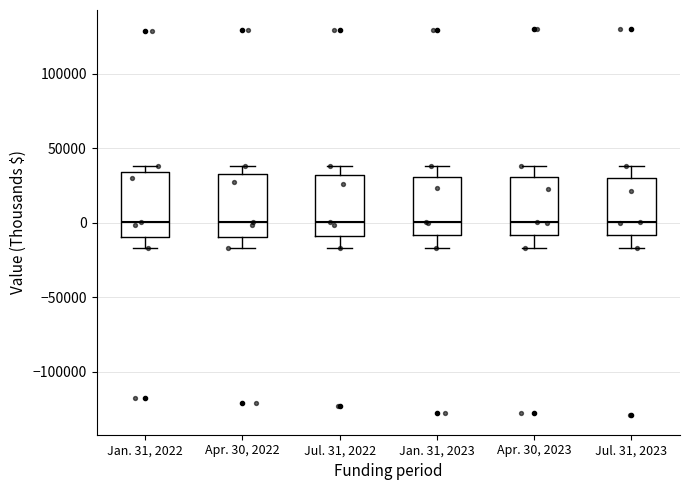

Reading left to right, transcribe this box plot: for each box, give where its median line is, the range the box spans, and where its two whiskers end, as read against the y-axis. The values are not printed on the chart, so give them approximately, as read against the axis.

Jan. 31, 2022: median 0, box -10000 to 35000, whiskers -15000 to 40000
Apr. 30, 2022: median 0, box -10000 to 30000, whiskers -15000 to 40000
Jul. 31, 2022: median 0, box -10000 to 30000, whiskers -15000 to 40000
Jan. 31, 2023: median 0, box -10000 to 30000, whiskers -15000 to 40000
Apr. 30, 2023: median 0, box -10000 to 30000, whiskers -15000 to 40000
Jul. 31, 2023: median 0, box -10000 to 30000, whiskers -15000 to 40000